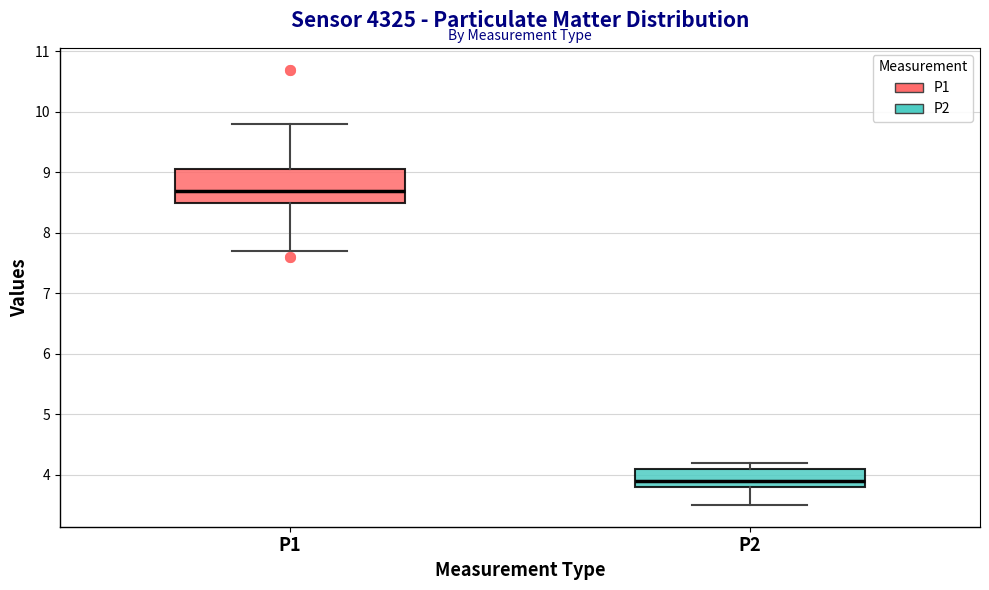

Where does the upper whisker of the box for P1 end on the y-axis? The values are not printed on the chart, so give them approximately, as read against the axis.

9.8